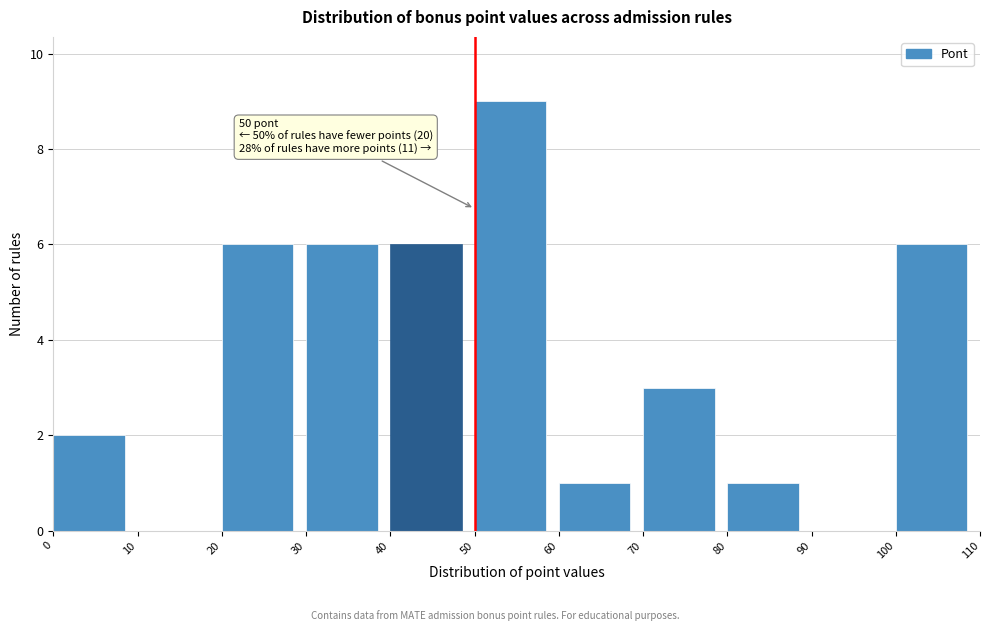

Which range on the x-axis has the tallest bar?

50 to 60